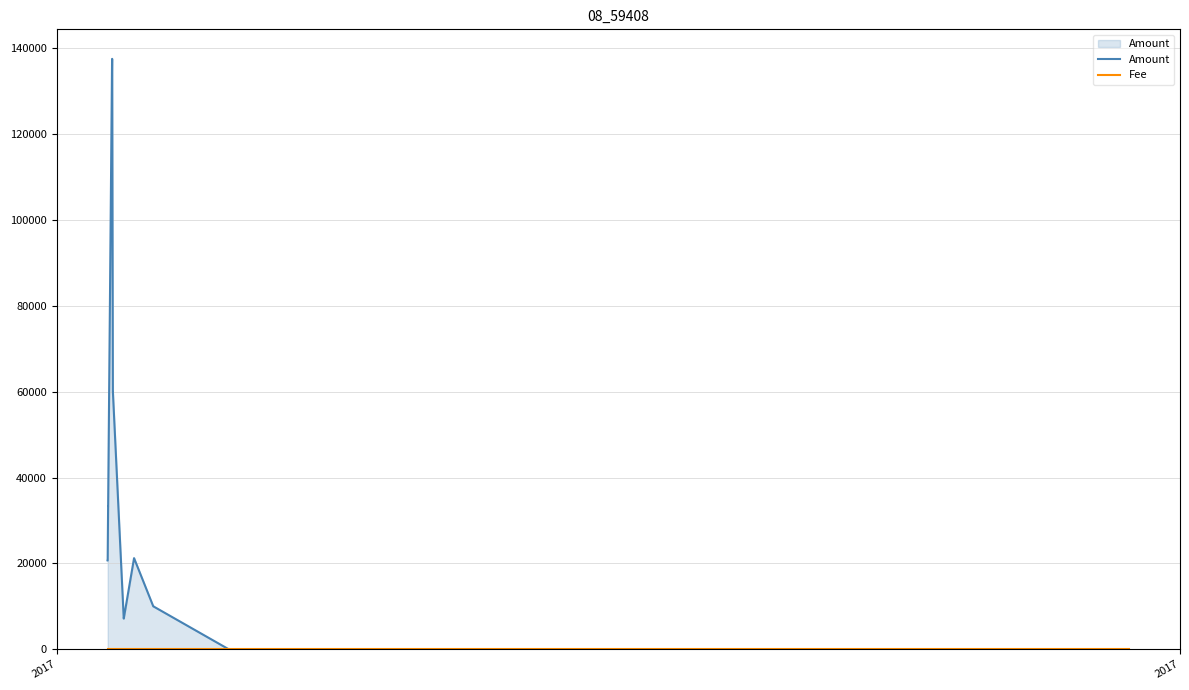

What is the maximum value for Amount?

137549.5